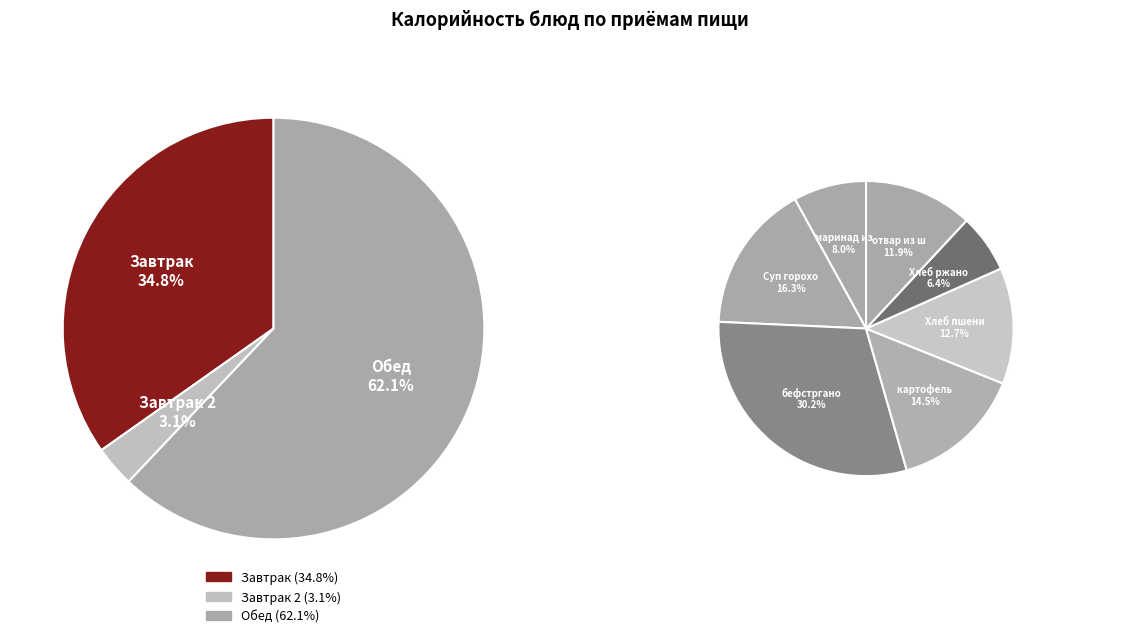

To the nearest percent, what portion does бефстрганов represent?

19%